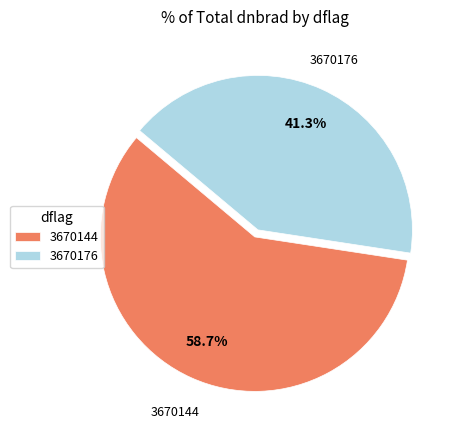

What percentage do 3670176 and 3670144 together represent?

100.0%